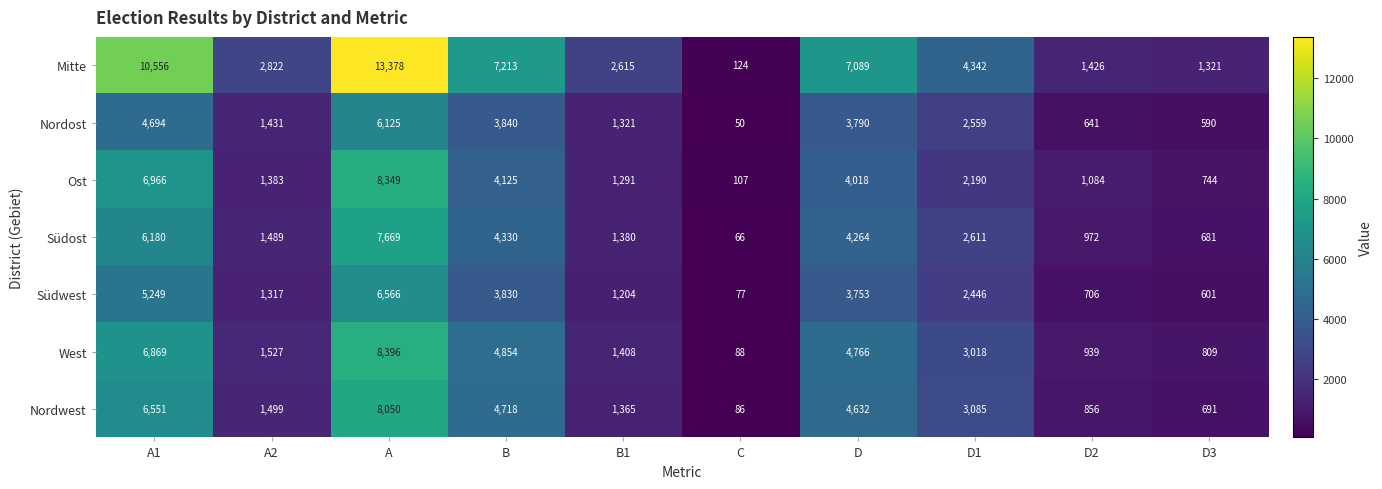

Rank the series by their maximum value, from lowest to highest.

Nordost, Südwest, Südost, Nordwest, Ost, West, Mitte